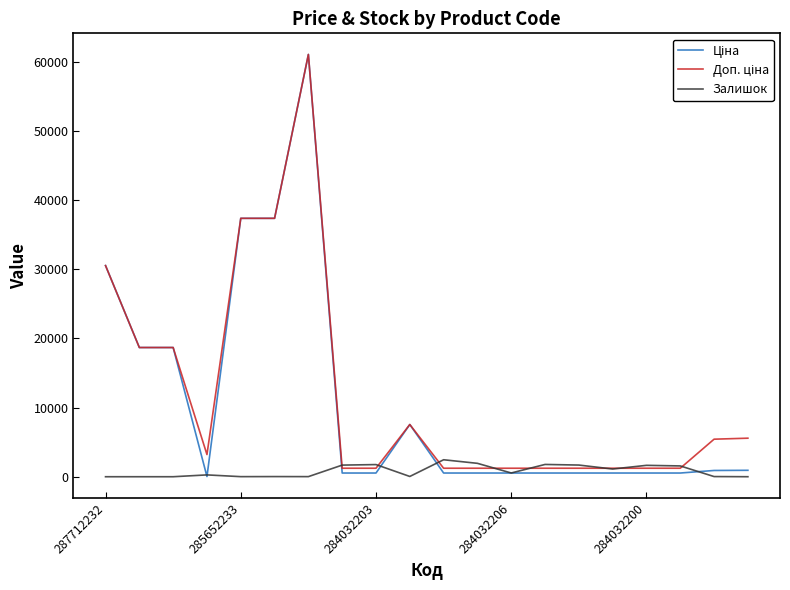

Reading left to right, what are all the values shown in this chart?

Ціна: 30512.3	18671.5	18671.5	32.0	37343.0	37343.0	61024.7	535.4	535.4	7545.9	535.4	535.4	535.4	535.4	535.4	535.4	535.4	535.4	904.3	928.3
Доп. ціна: 30512.3	18671.5	18671.5	3205.0	37343.0	37343.0	61024.7	1227.2	1227.2	7545.9	1227.2	1227.2	1227.2	1227.2	1227.2	1227.2	1227.2	1227.2	5425.9	5569.9
Залишок: 0.0	0.0	0.0	264.0	12.0	22.0	15.0	1680.0	1756.0	39.0	2453.0	1936.0	541.0	1775.0	1687.0	1114.0	1646.0	1561.0	24.0	2.0